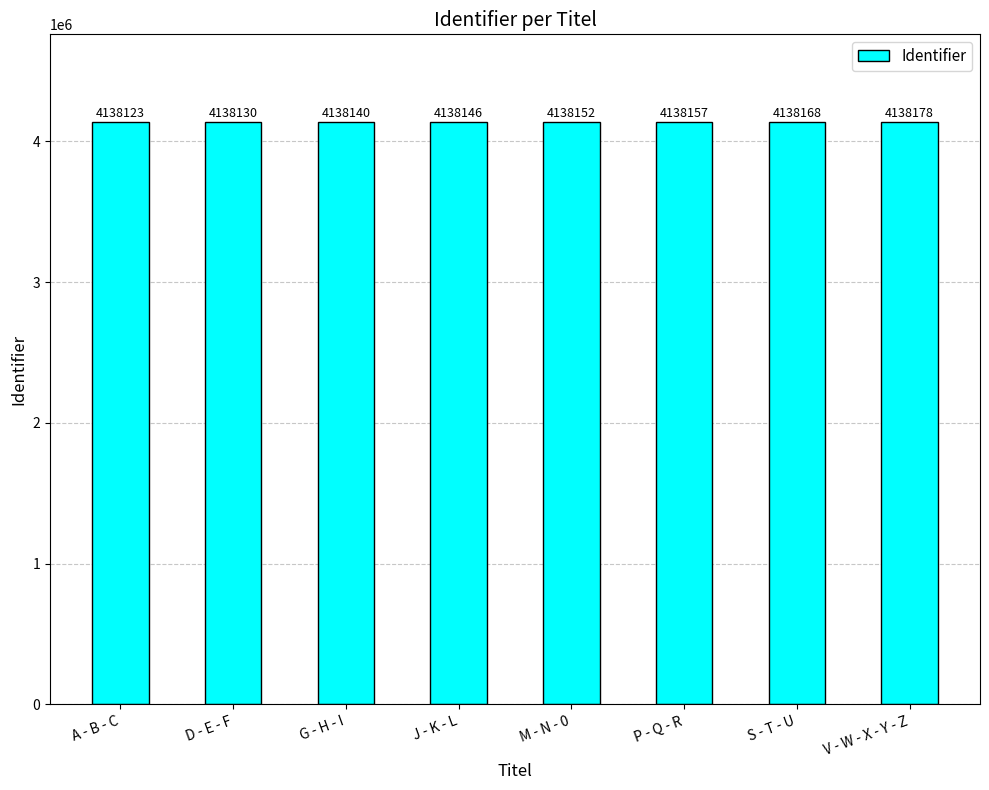

Rank the categories by value from highest to lowest.

V - W - X - Y - Z, S - T - U, P - Q - R, M - N - 0, J - K - L, G - H - I, D - E - F, A - B - C